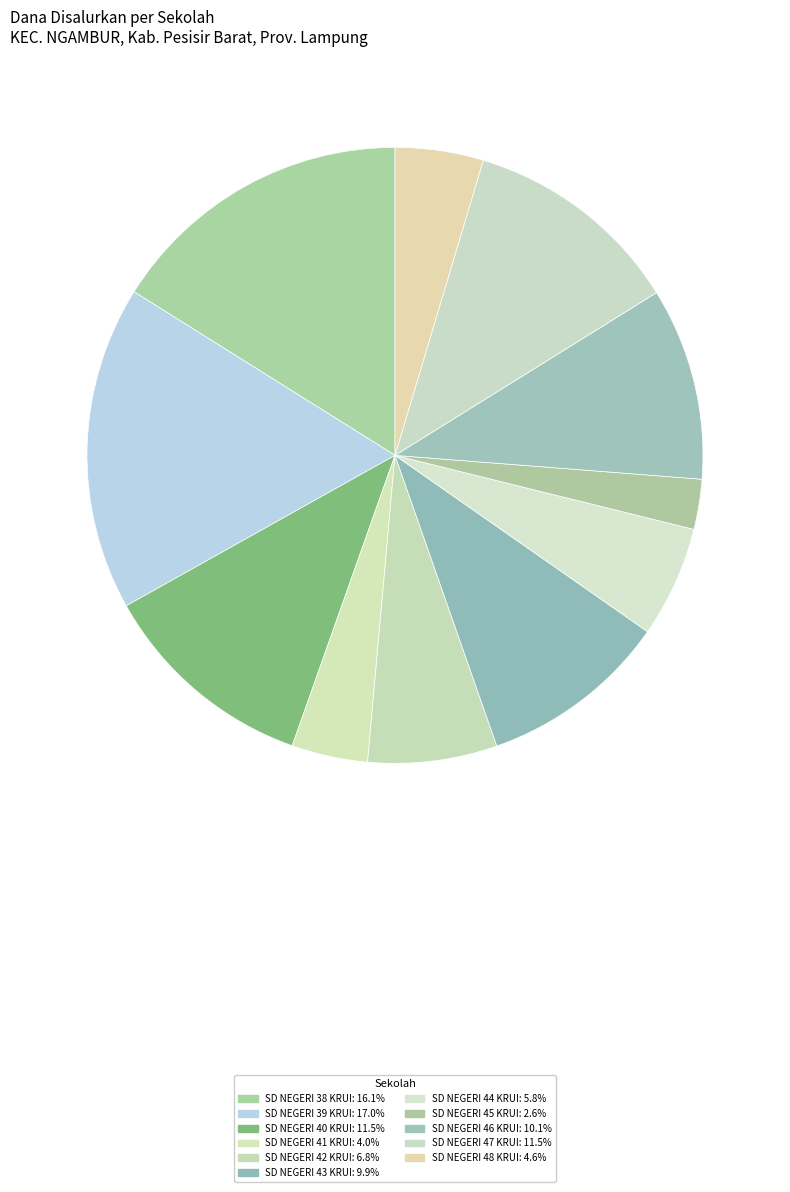

Combined, what portion of the pie is SD NEGERI 42 KRUI and SD NEGERI 43 KRUI?

16.7%